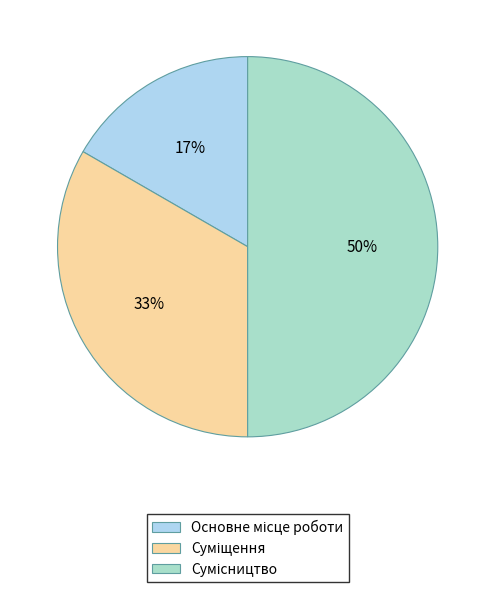

To the nearest percent, what is the average slice percentage?

33%